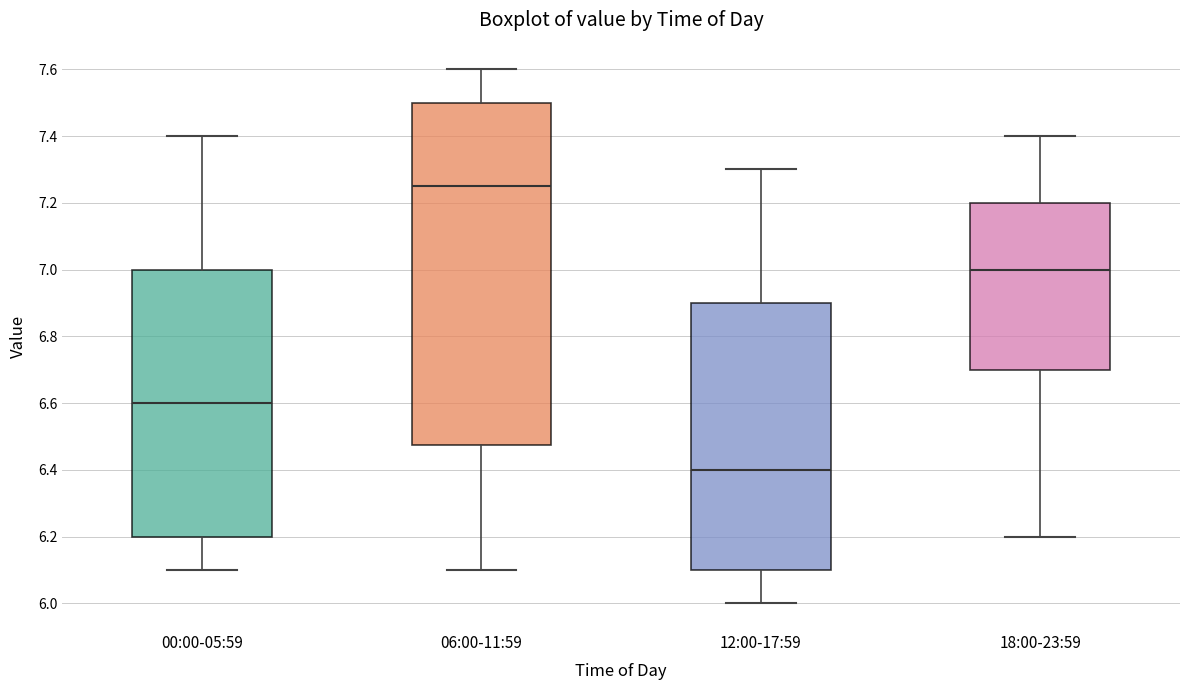

Which box is the tallest, from its lower edge to its upper edge?

06:00-11:59